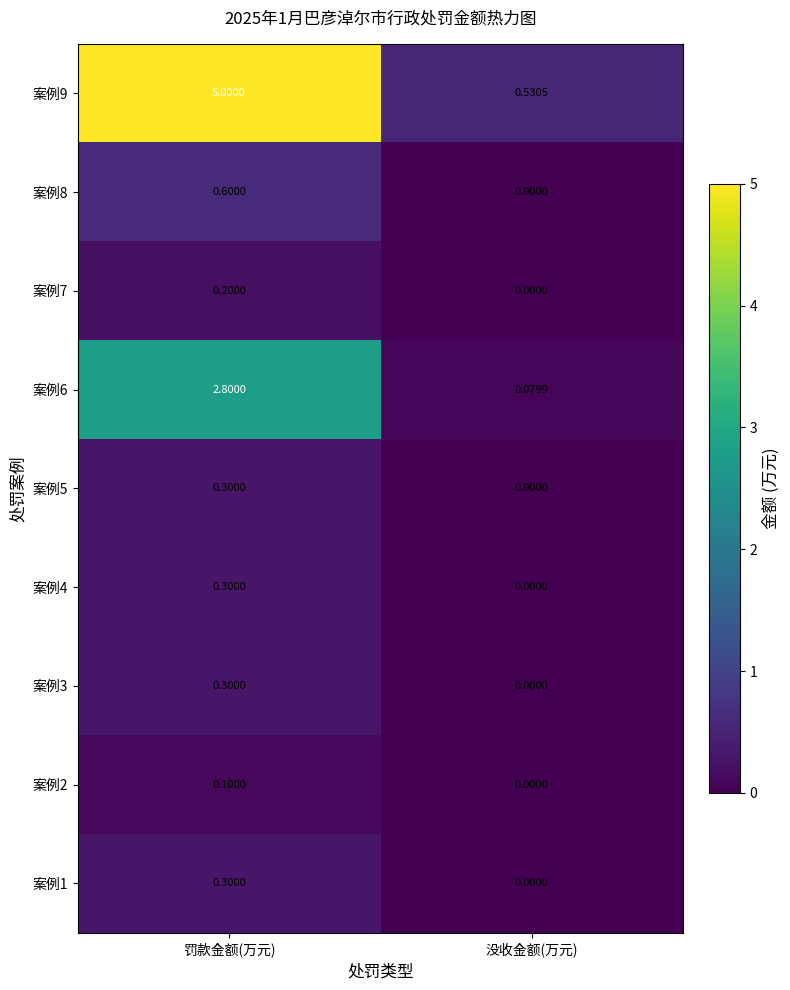

At which label is 案例1 closest to 0?

没收金额(万元)